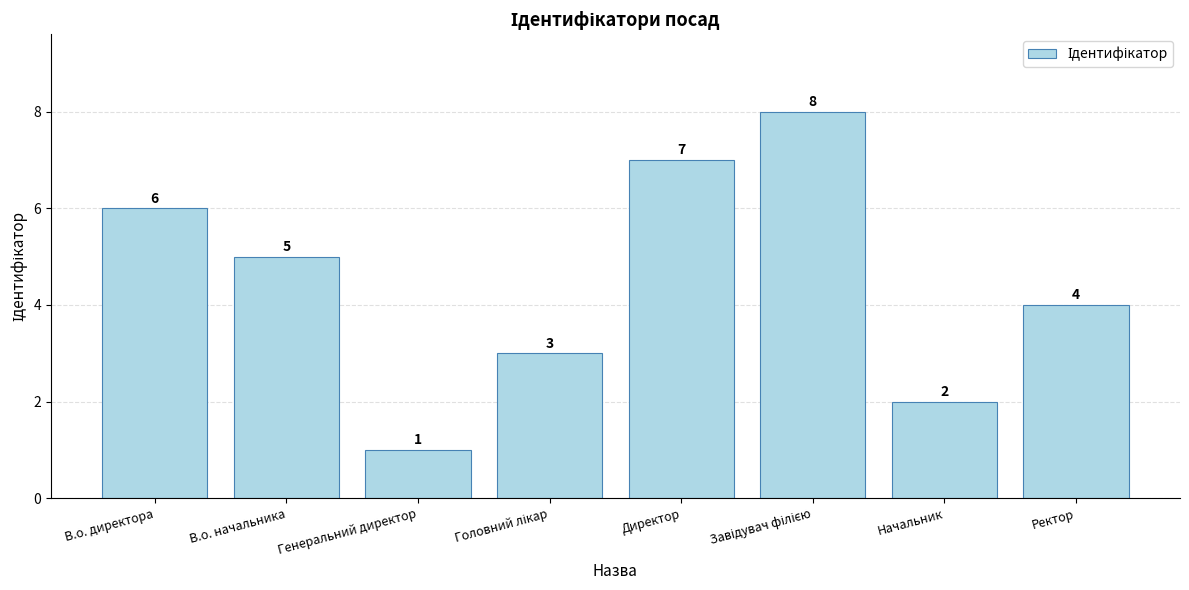

What is the sum of all values?

36